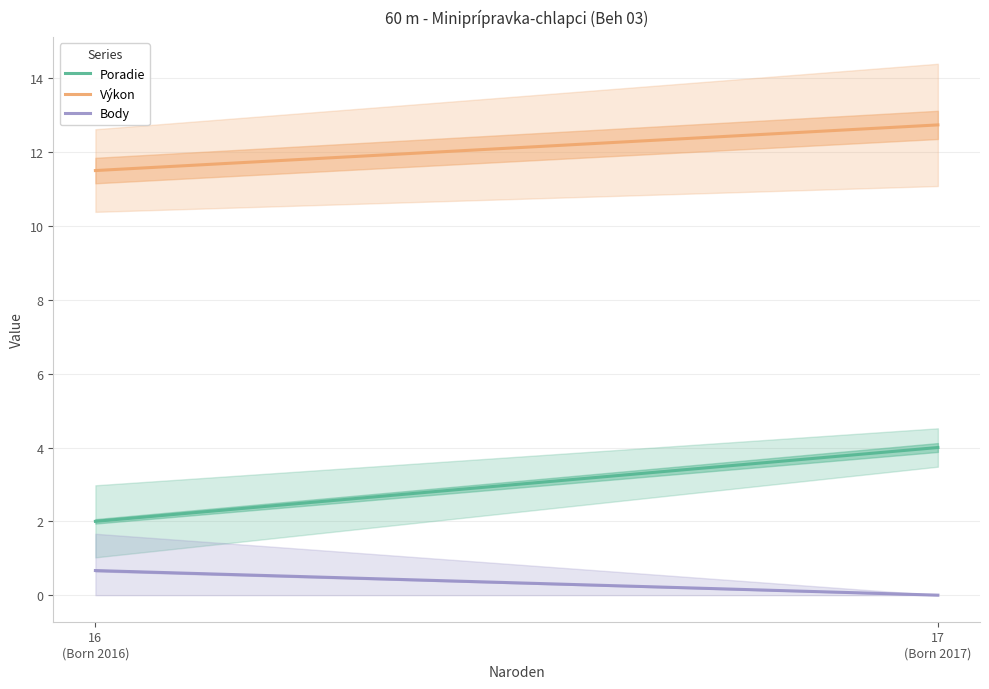

The Poradie series shows 2.0 at 16
(Born 2016). True or false?

True